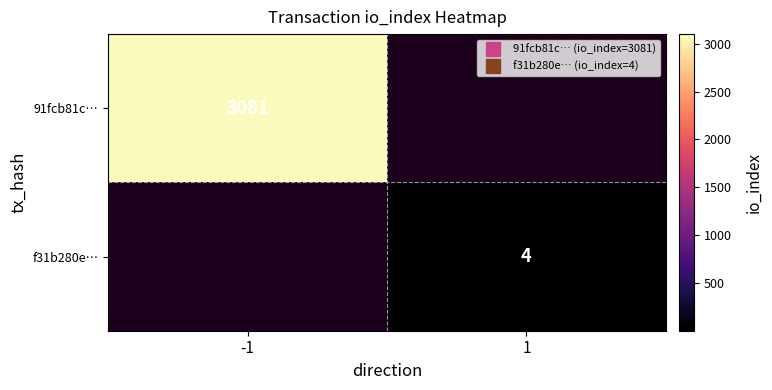

Count the number of categories in the chart.

2